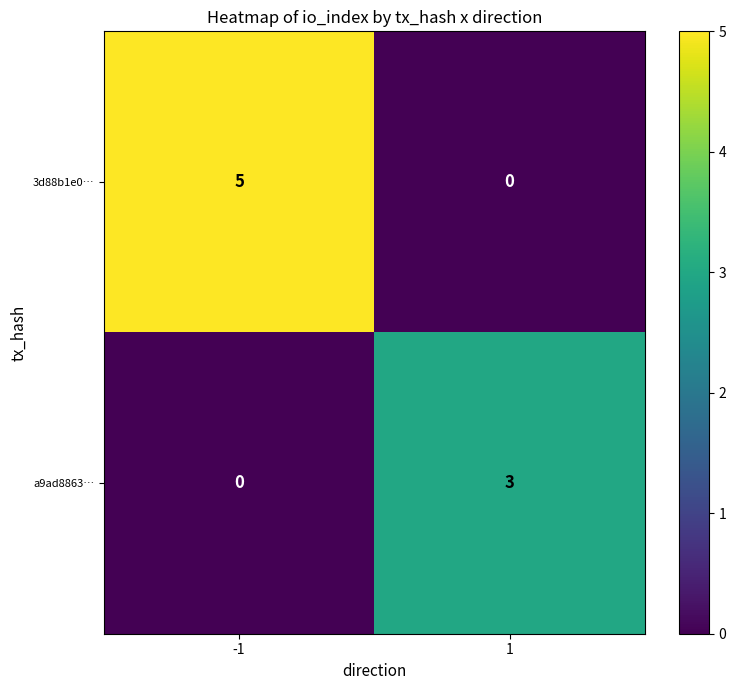

Which series changed the most between -1 and 1?

3d88b1e0…